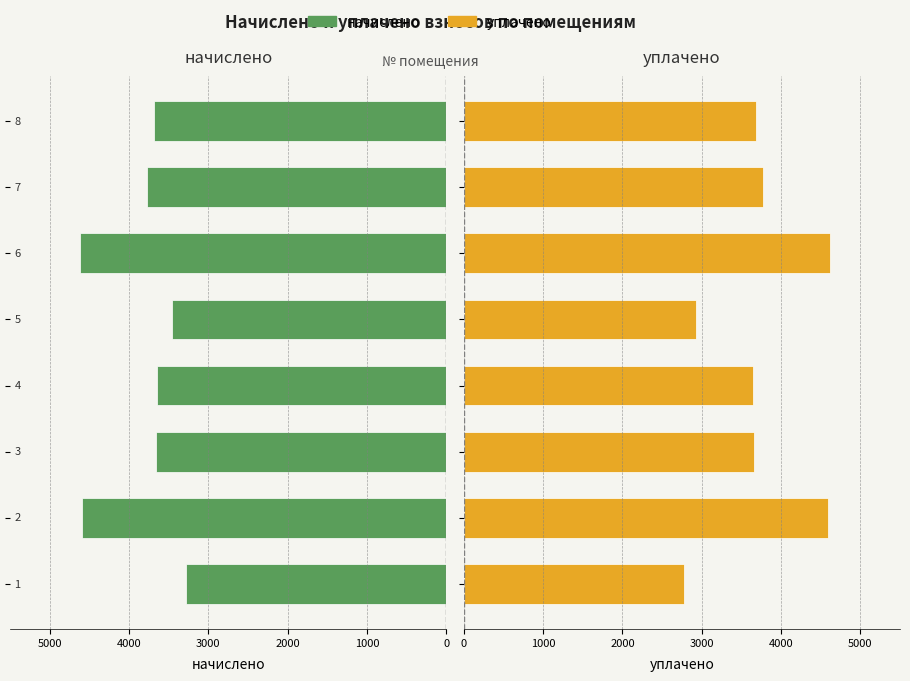

What is the approximate value of начислено at 4000?

3461.0